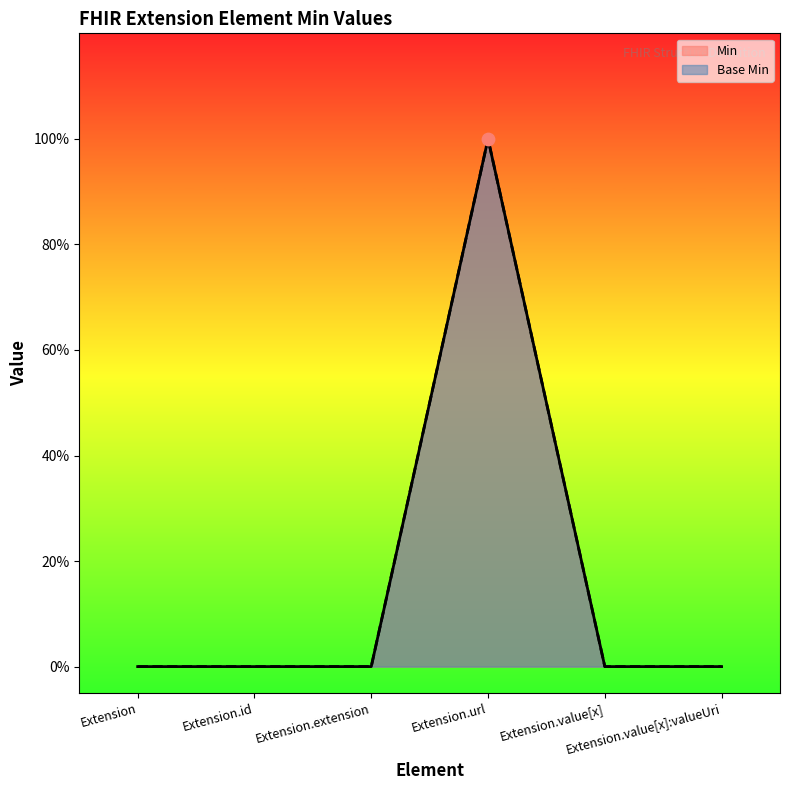

Which series reaches the maximum Y coordinate?

Min